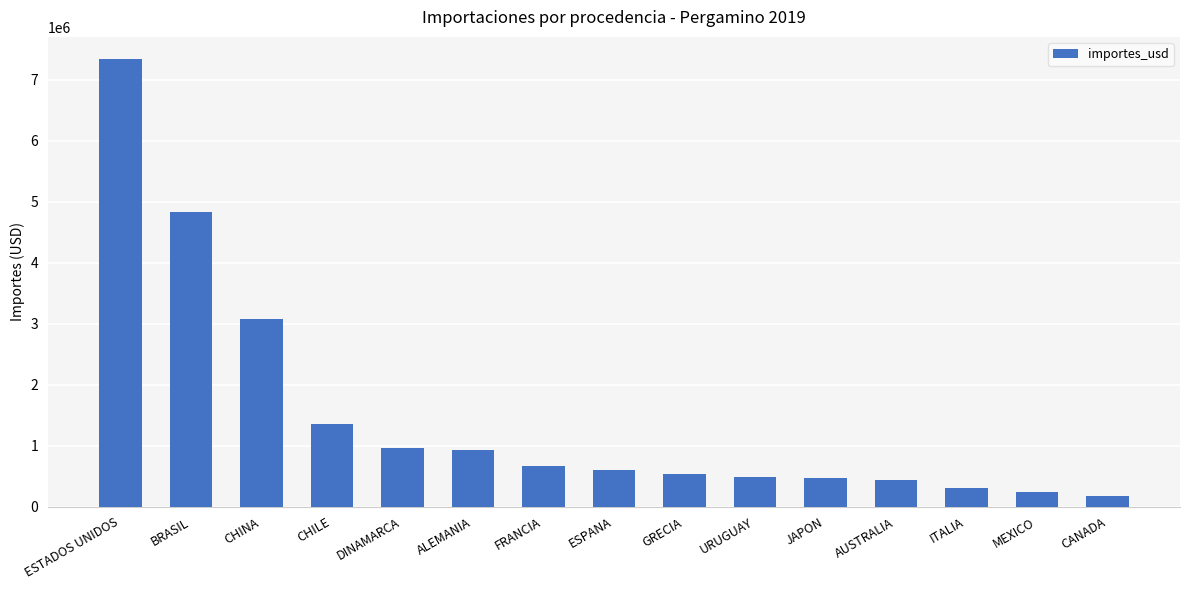

How many bars are there in total?

15